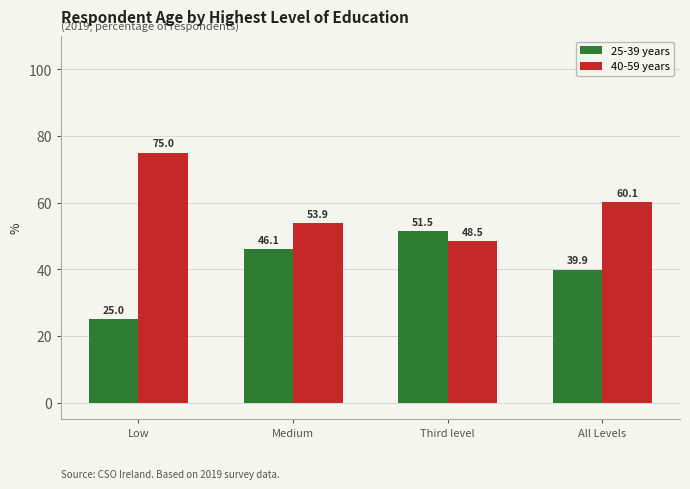

Which label corresponds to the smallest value in the chart?

Low